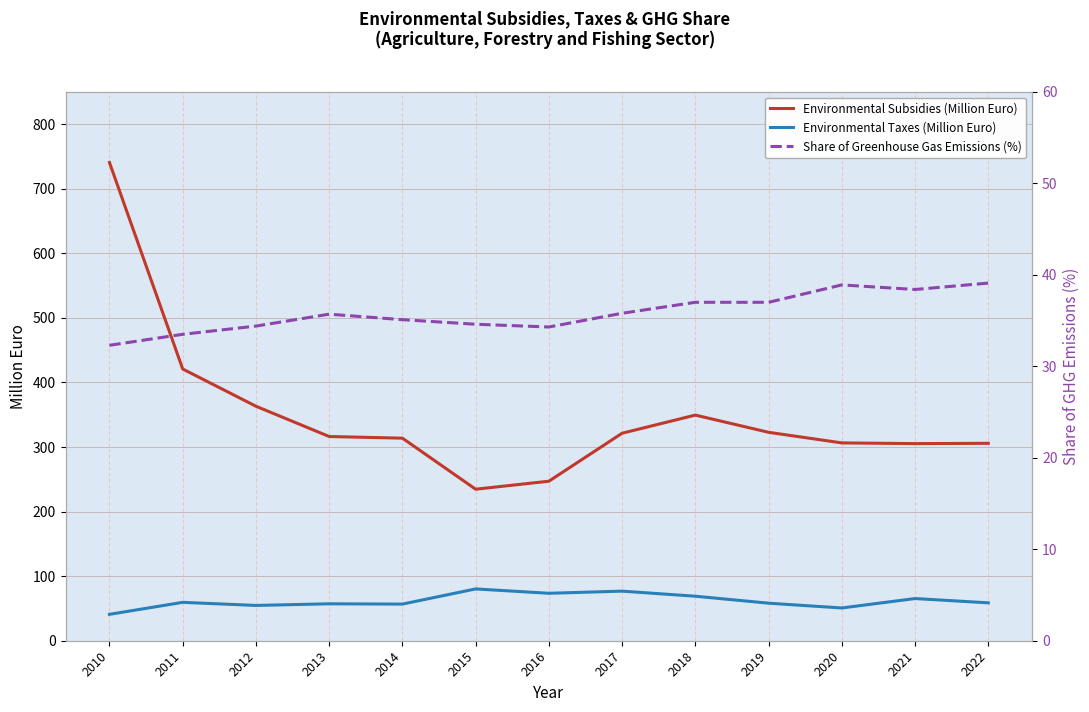

Which has a higher value, 2015 or 2013?

2013